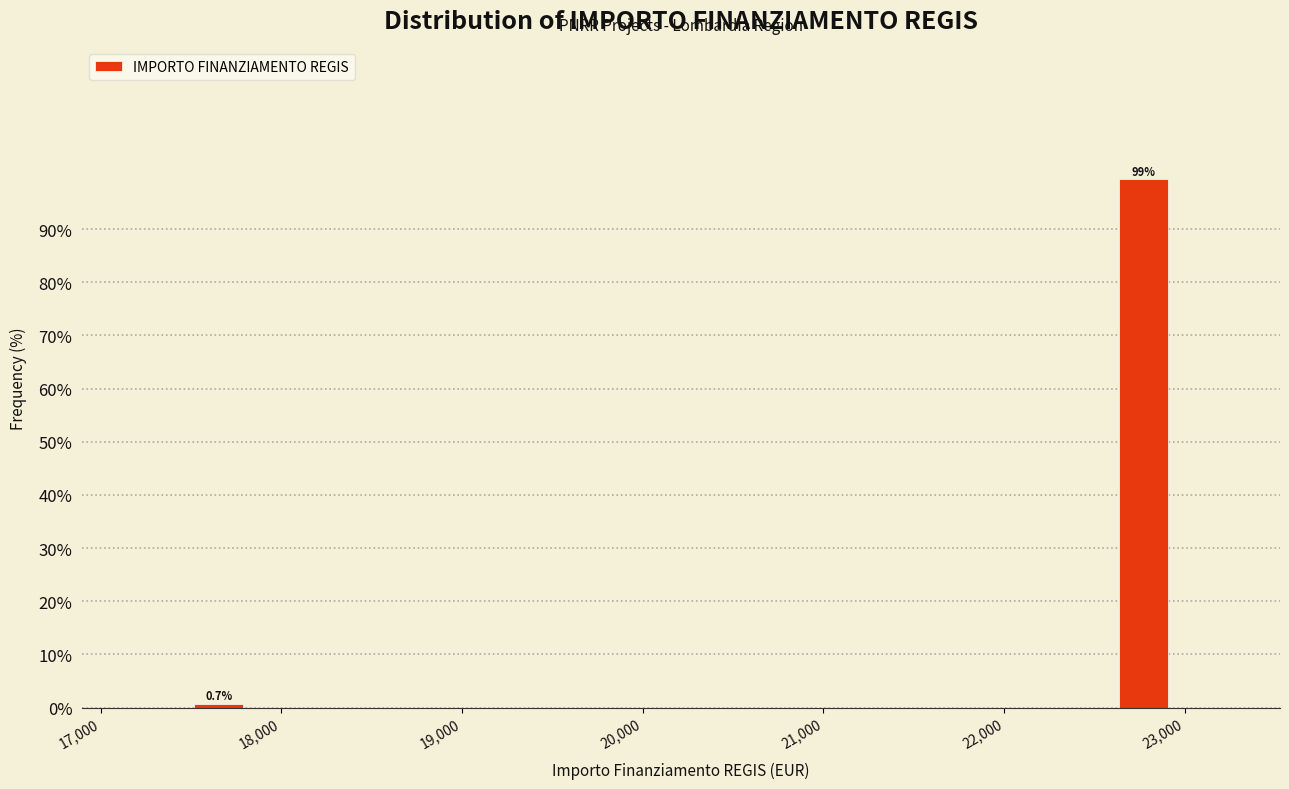

Around what value on the x-axis is the tallest bar? Give the approximate position of its centre, as read against the axis.

22800